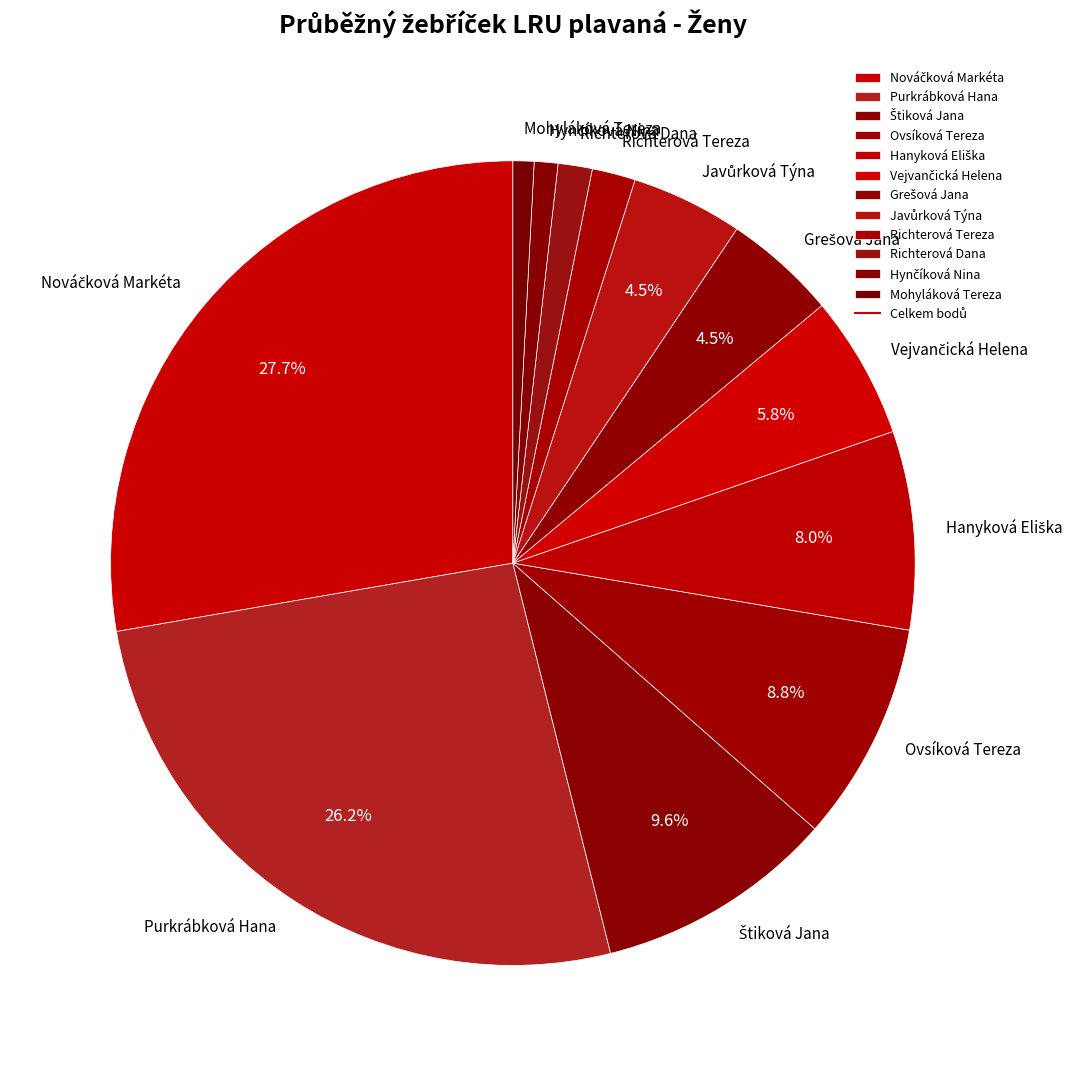

Is there a majority slice in this chart?

No